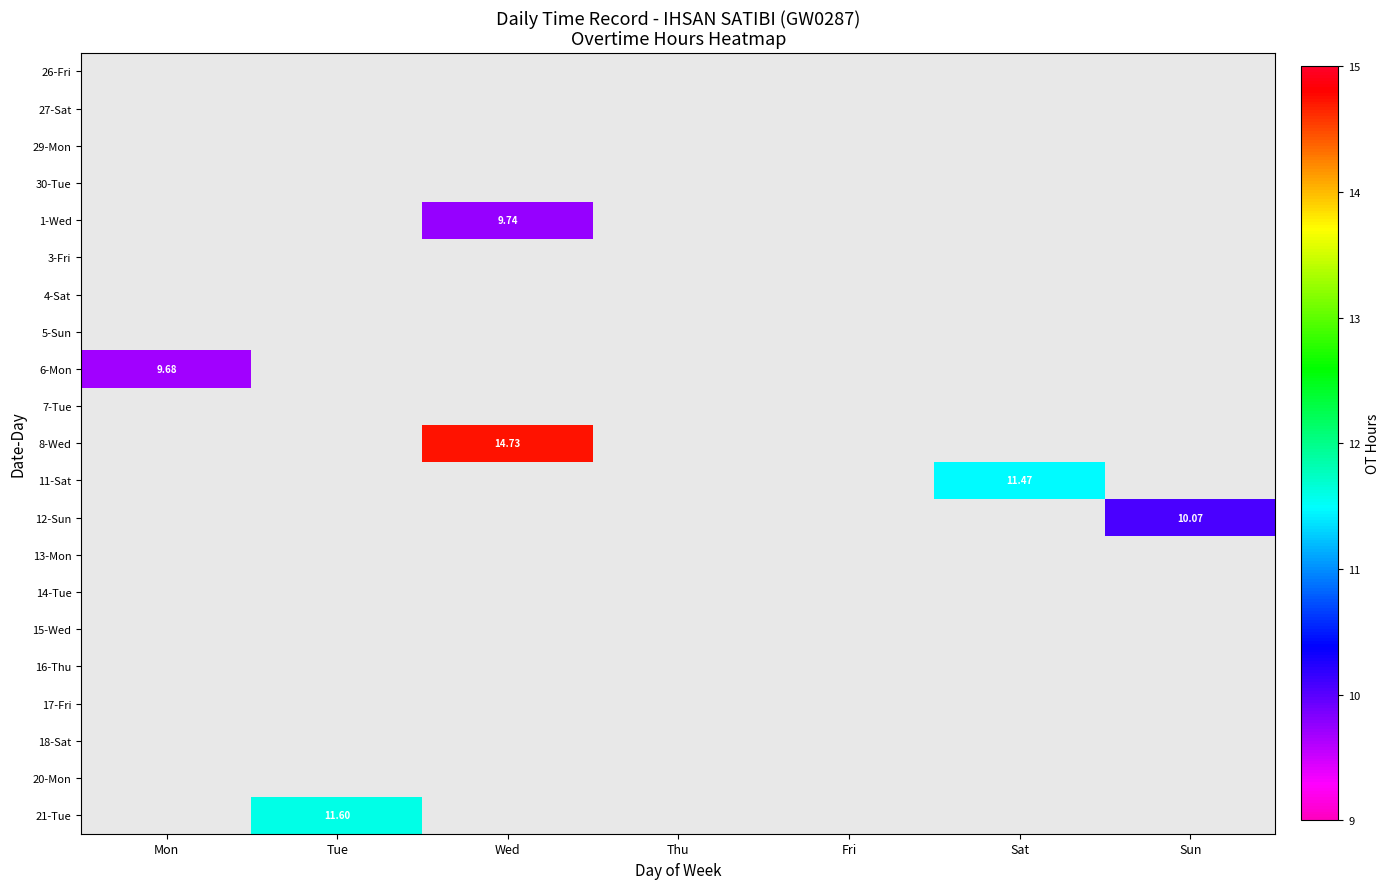

Count the number of data series in this chart.

21